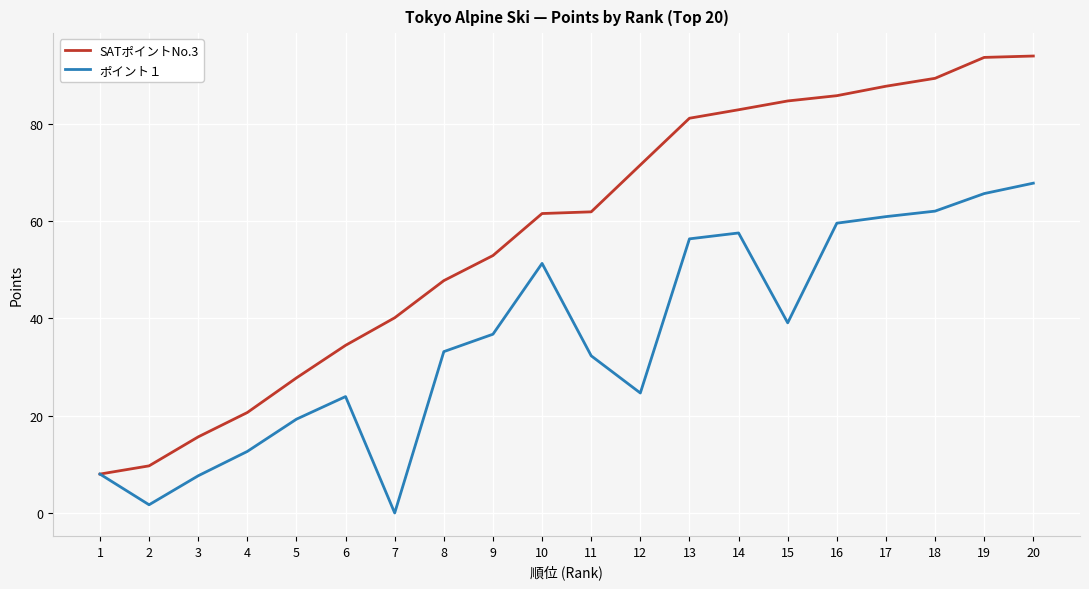

At which category does the chart reach its minimum across all series?

7